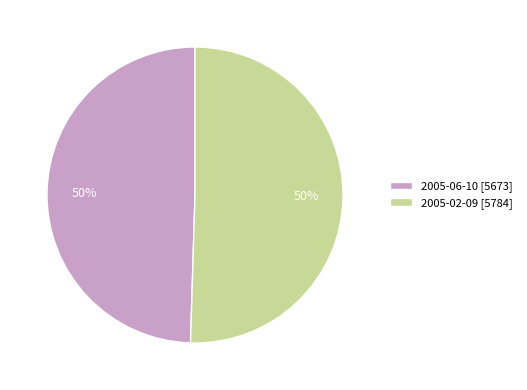

To the nearest percent, what is the average slice percentage?

50%